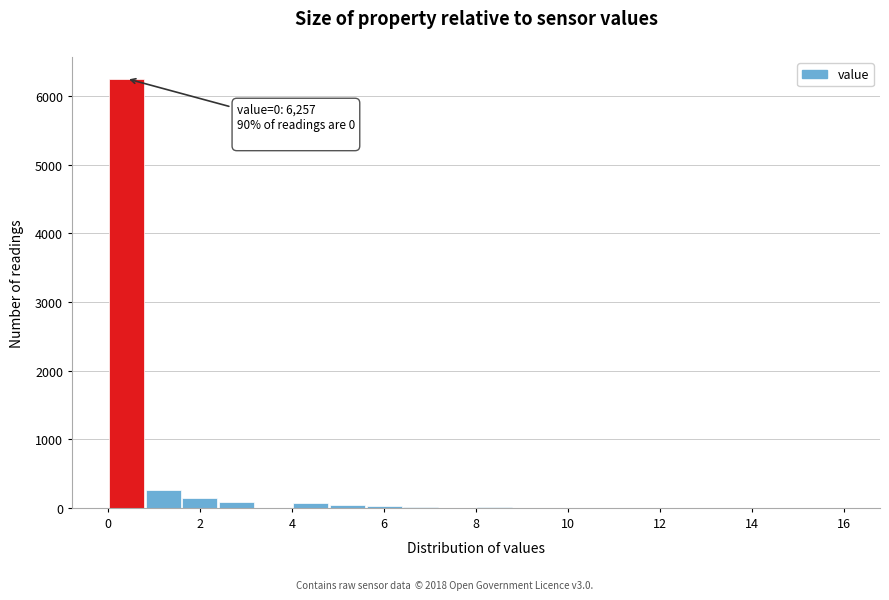

Which range on the x-axis has the tallest bar?

0.0 to 0.8